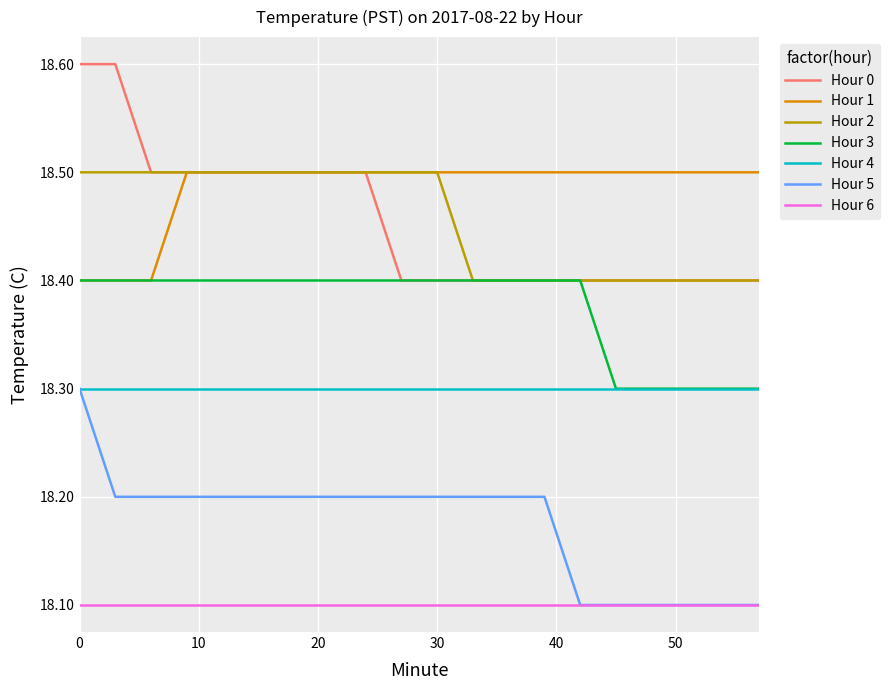

How many lines are shown in the chart?

7